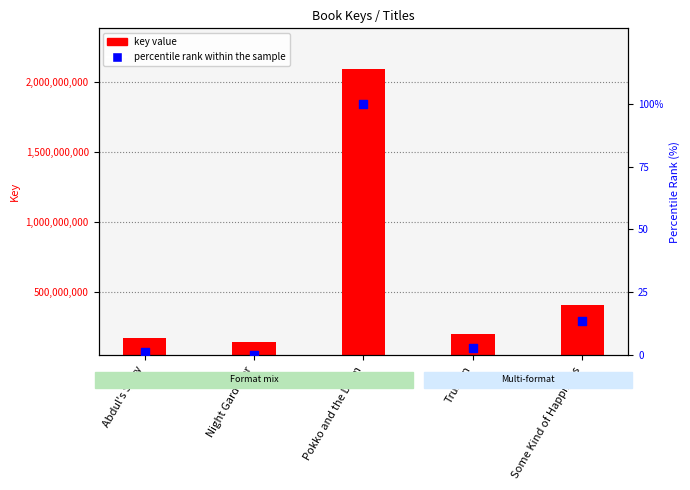

At which category is the sum across all series the highest?

Pokko and the Drum